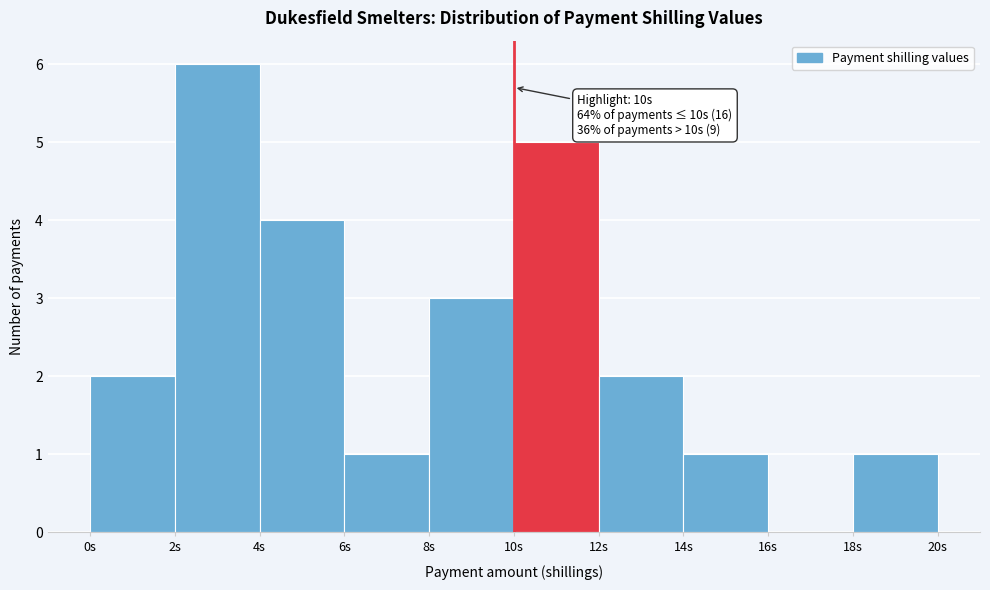

Over which range of the x-axis is the bar tallest?

2 to 4